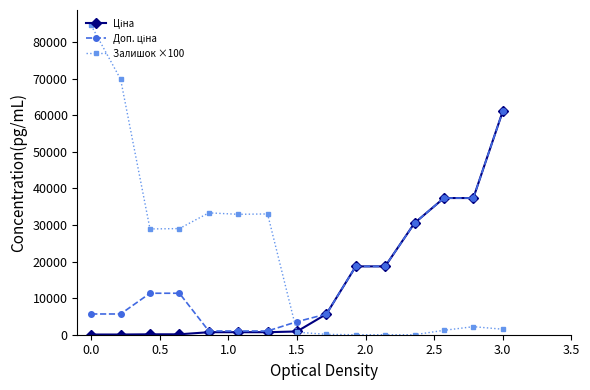

Which series has the largest total across all categories?

Залишок ×100